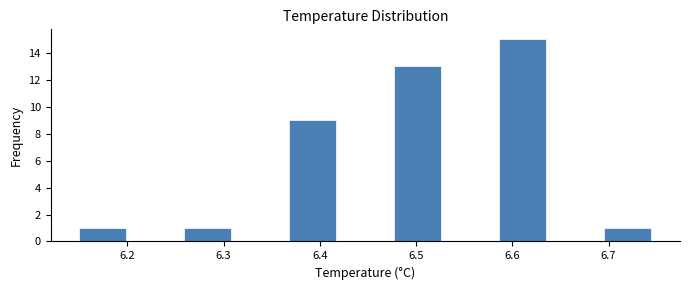

Reading left to right, list every bar in this chart as the range it spans on the x-axis followed by its height. Neither the bar edges nor the heights are printed on the chart, so give them approximately, as read against the axes.

6.15 to 6.20: 1
6.20 to 6.26: 0
6.26 to 6.31: 1
6.31 to 6.37: 0
6.37 to 6.42: 9
6.42 to 6.48: 0
6.48 to 6.53: 13
6.53 to 6.59: 0
6.59 to 6.64: 15
6.64 to 6.70: 0
6.70 to 6.75: 1